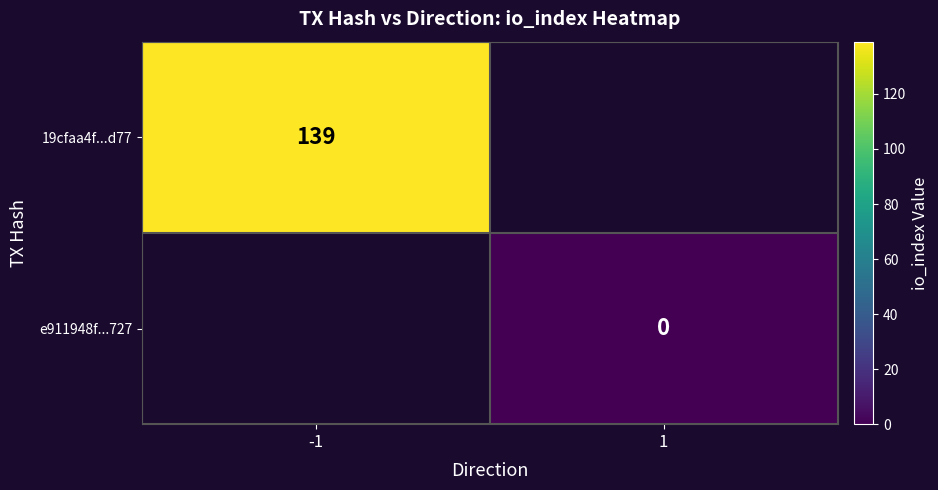

True or false: 19cfaa4f...d77 has a value of 206 at -1.

False